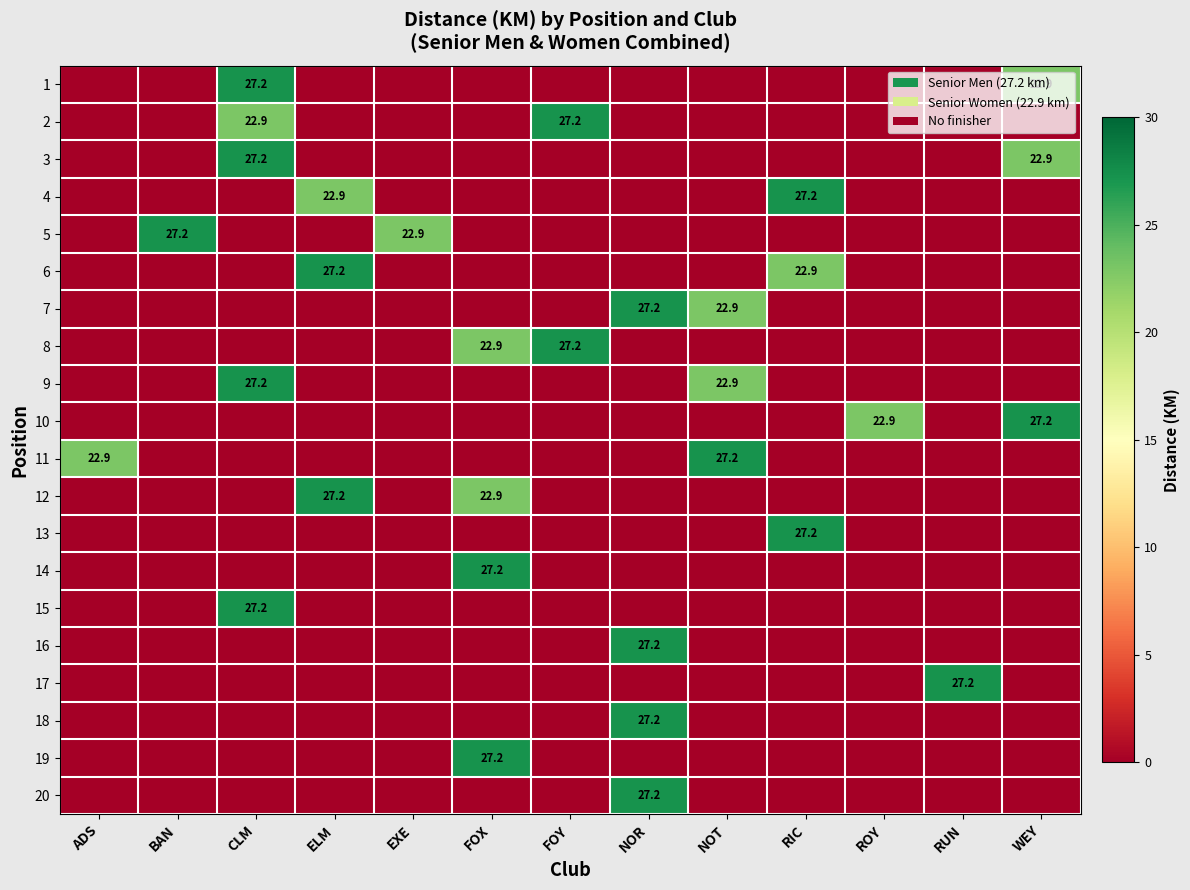

Between RUN and NOT, which is larger?

RUN